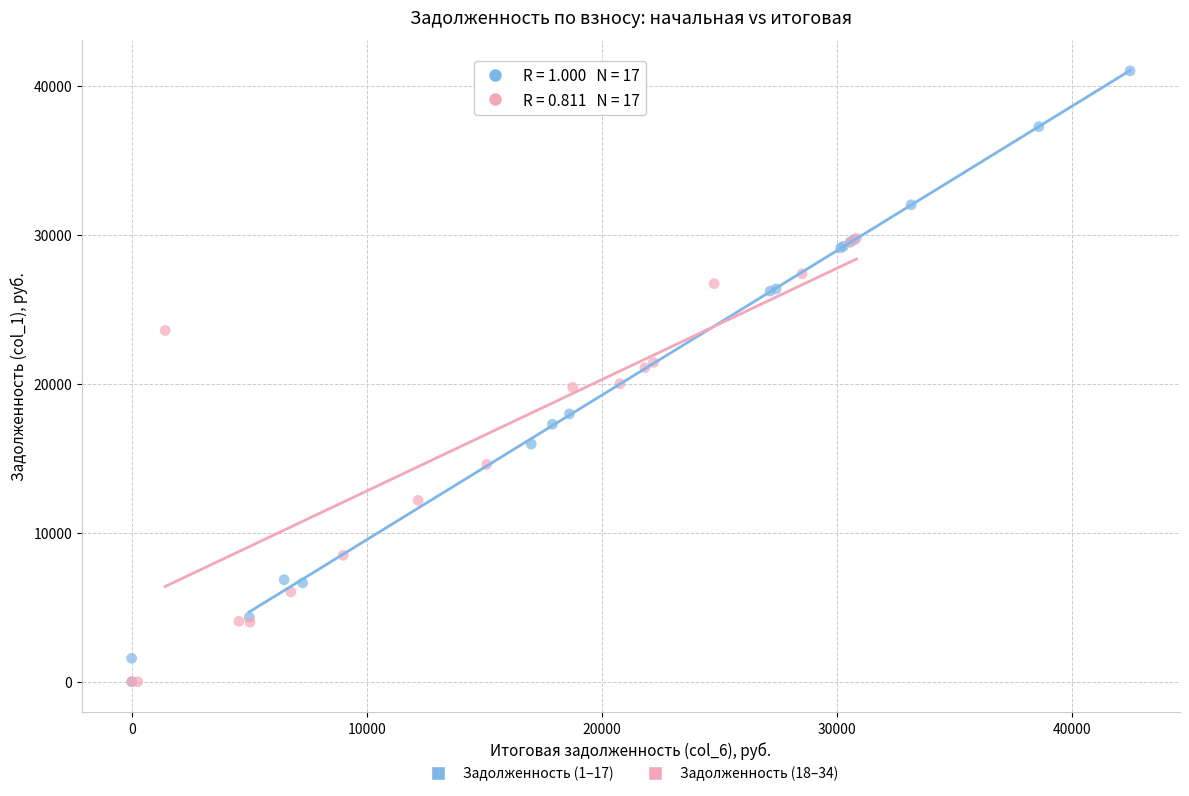

Which series has the largest Y range (max minus min)?

Задолженность (1–17)